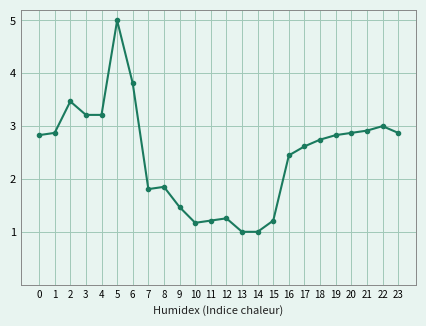

What is the greatest value displayed?

5.0